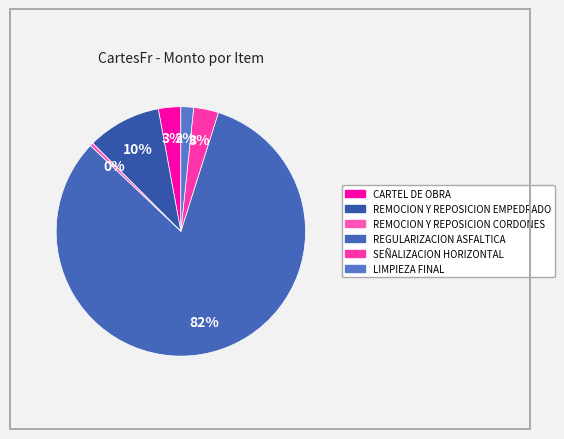

Does SEÑALIZACION HORIZONTAL account for over 50% of the chart?

No